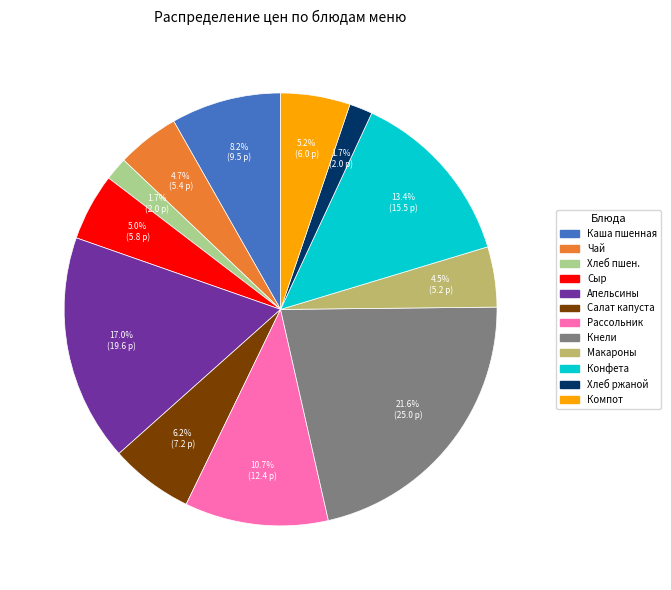

Is there a majority slice in this chart?

No